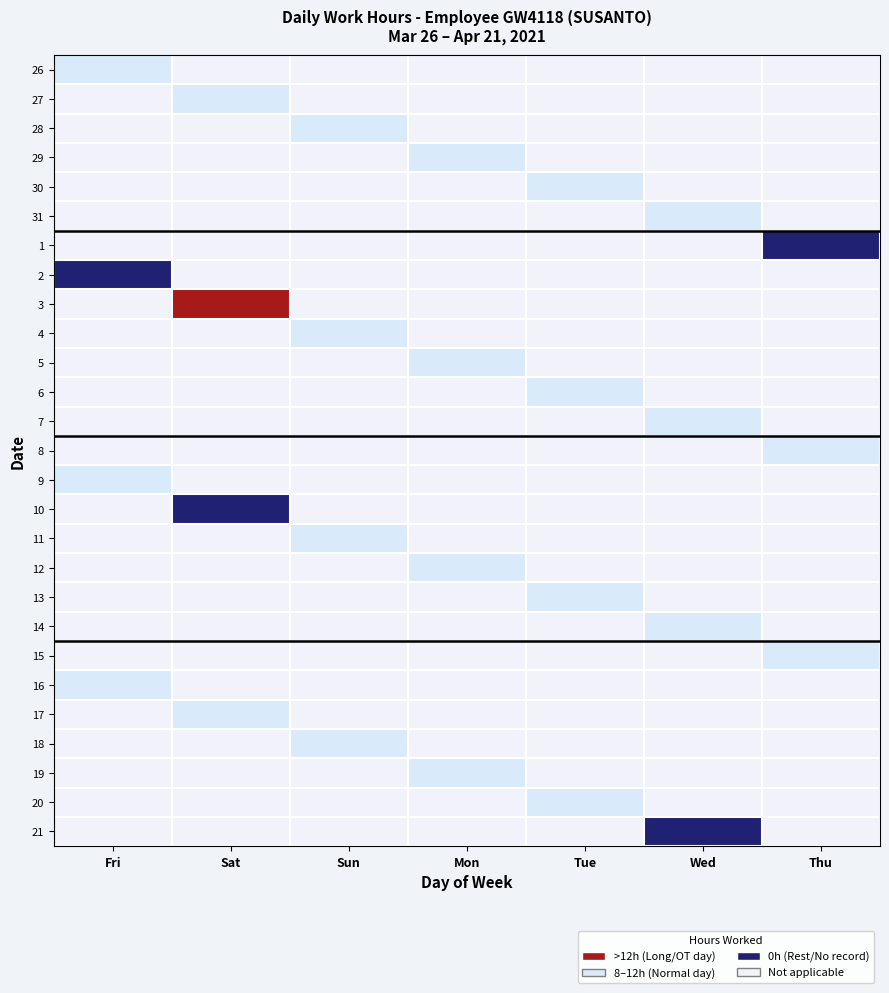

How many values in 19 are above zero?

1